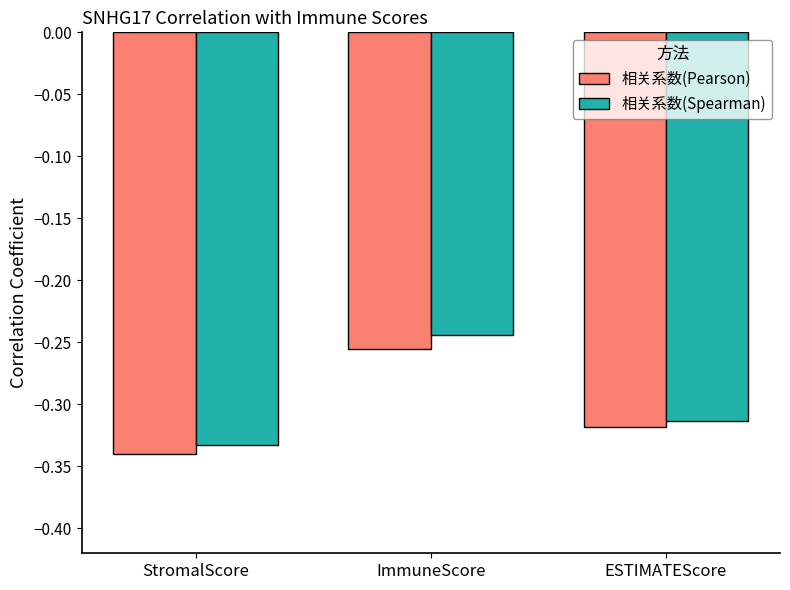

How many groups of bars are there?

3